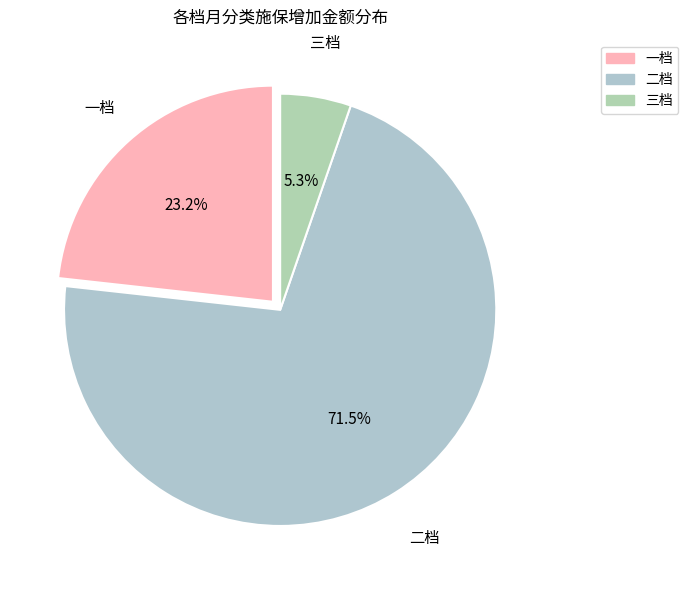

To the nearest percent, what is the difference between the largest and smallest slice percentages?

66%